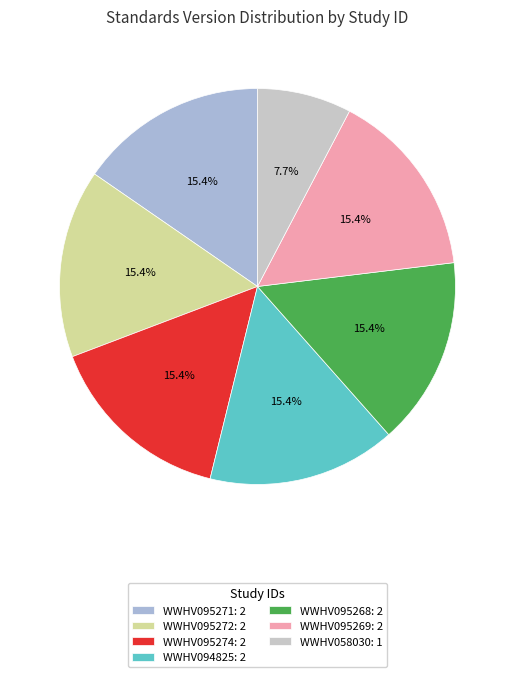

To the nearest percent, what portion does WWHV095272 represent?

15%